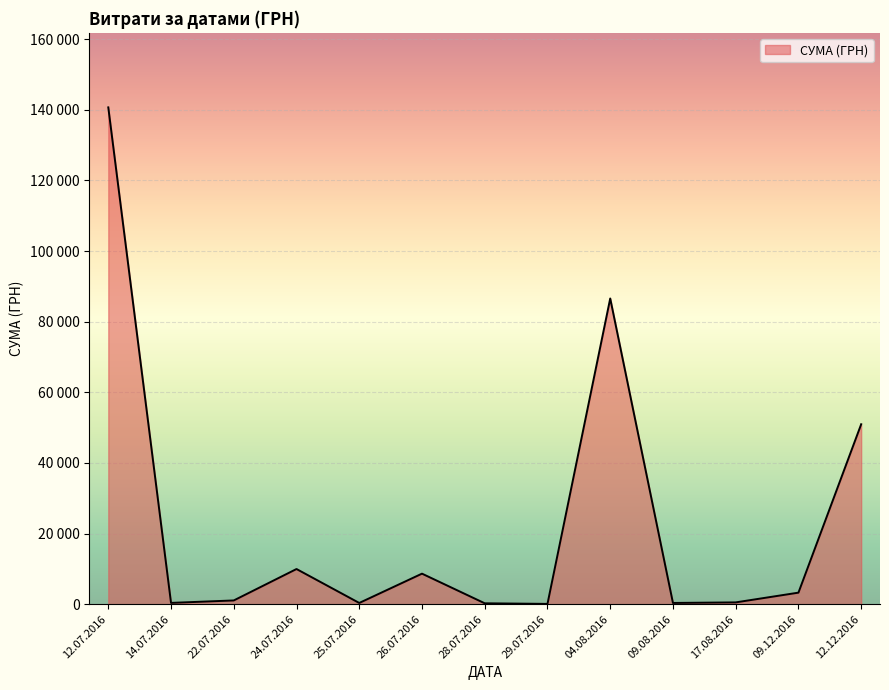

Does the chart display data point markers on the line(s)?

No